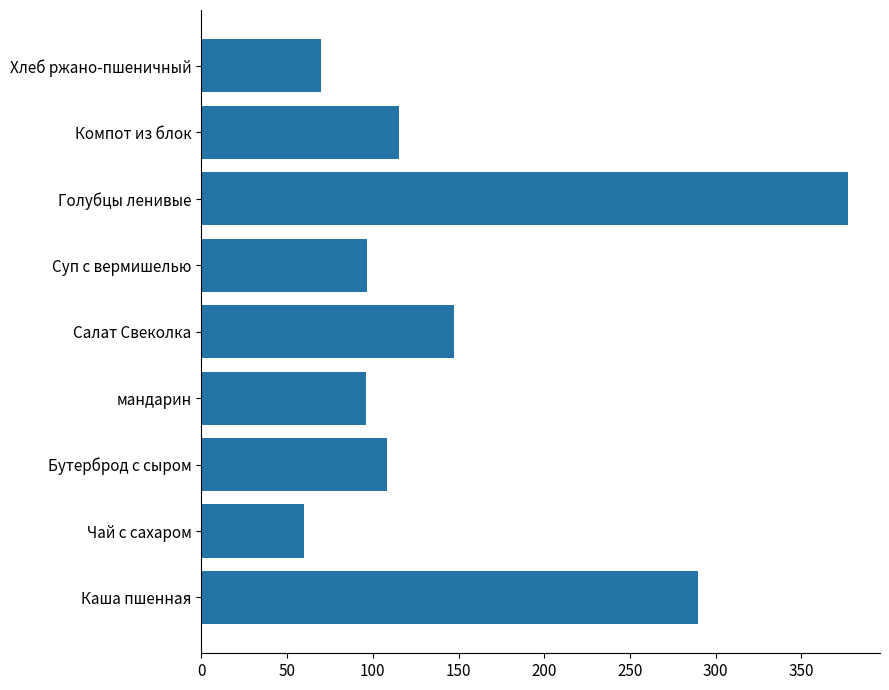

What is the change in value from мандарин to Хлеб ржано-пшеничный?

-26.4